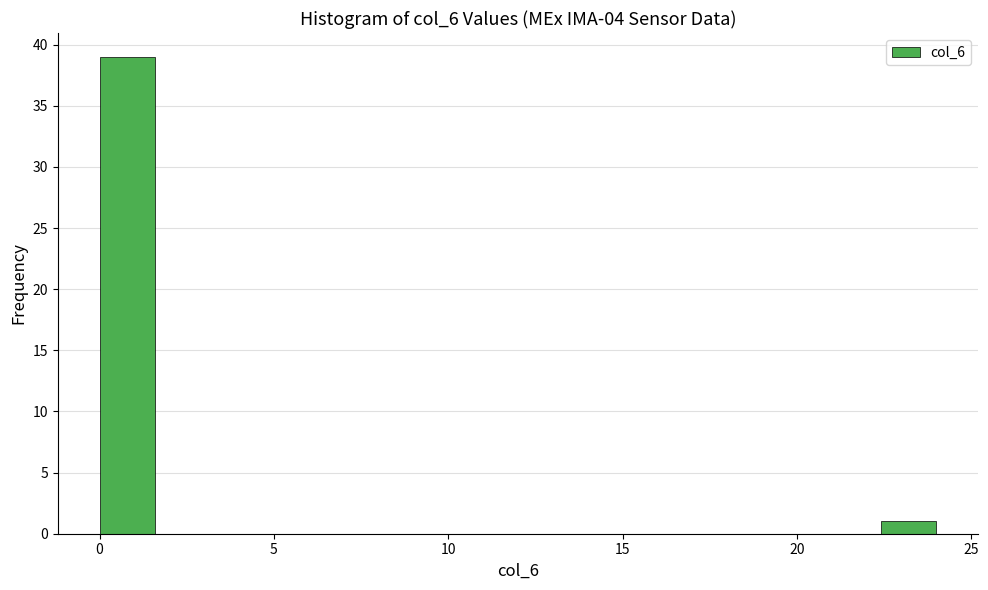

Read against the x-axis, roughly where is the centre of the tallest bar?

1.0